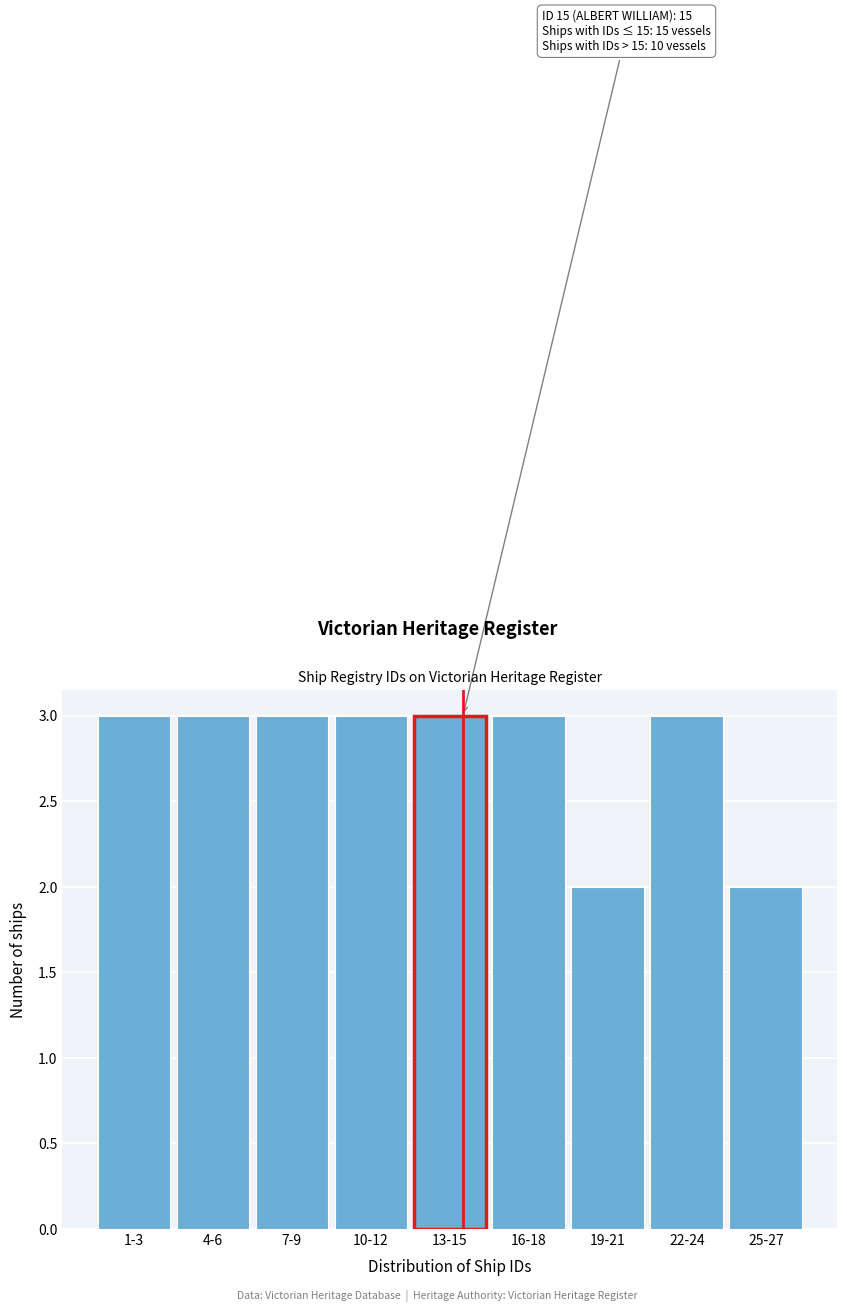

Reading left to right, list all the values displayed in this chart.

1-3=3	4-6=3	7-9=3	10-12=3	13-15=3	16-18=3	19-21=2	22-24=3	25-27=2